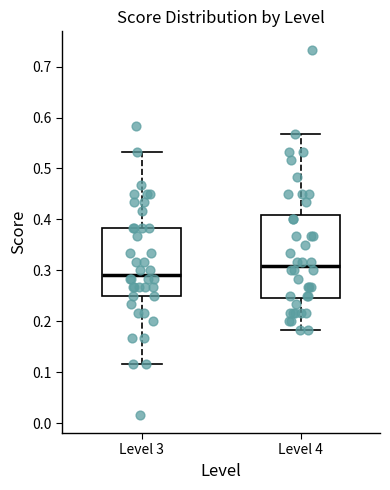

Reading left to right, transcribe this box plot: for each box, give where its median line is, the range the box spans, and where its two whiskers end, as read against the y-axis. The values are not printed on the chart, so give them approximately, as read against the axis.

Level 3: median 0.29, box 0.25 to 0.38, whiskers 0.12 to 0.53
Level 4: median 0.31, box 0.25 to 0.41, whiskers 0.18 to 0.57